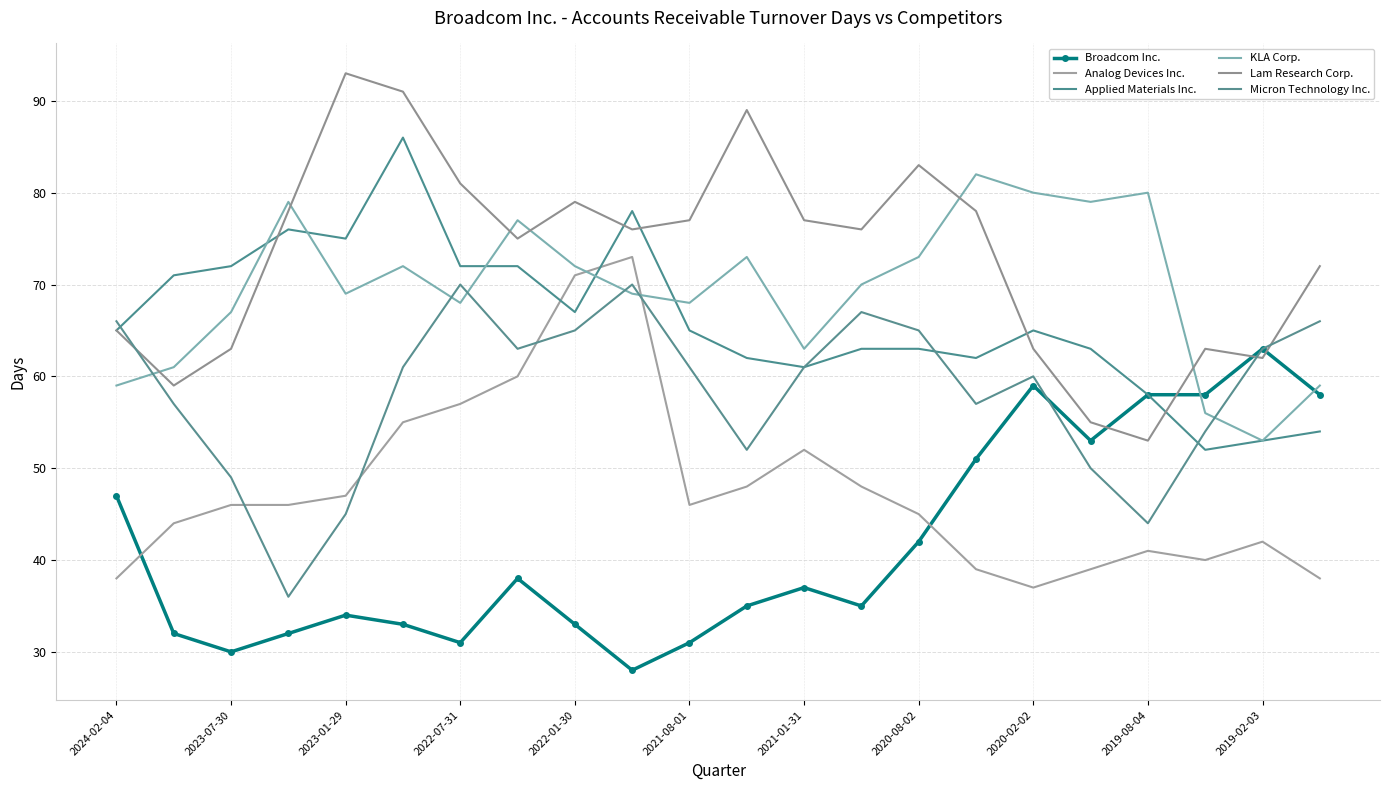

What is the difference between the maximum and minimum values in the Broadcom Inc. series?

35